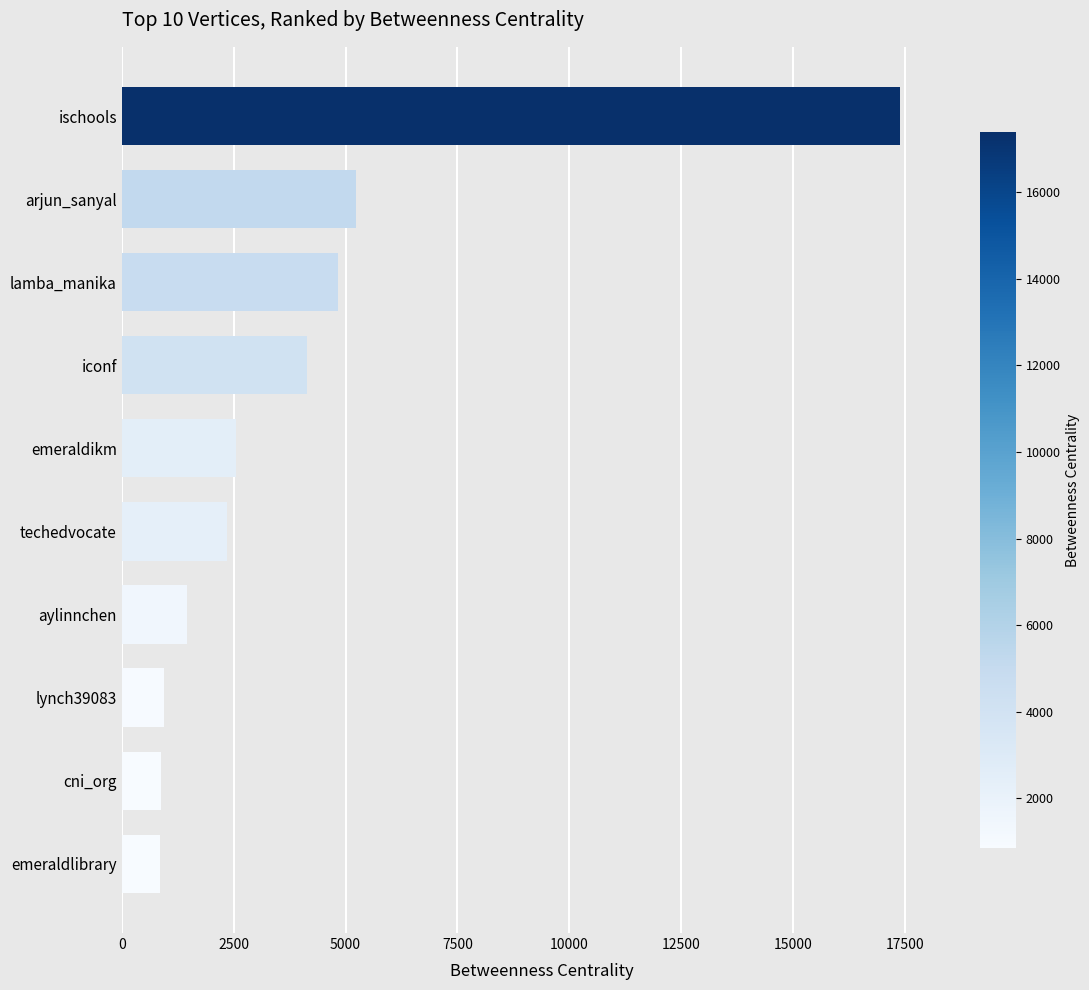

What is the maximum value shown in the chart?

17384.6